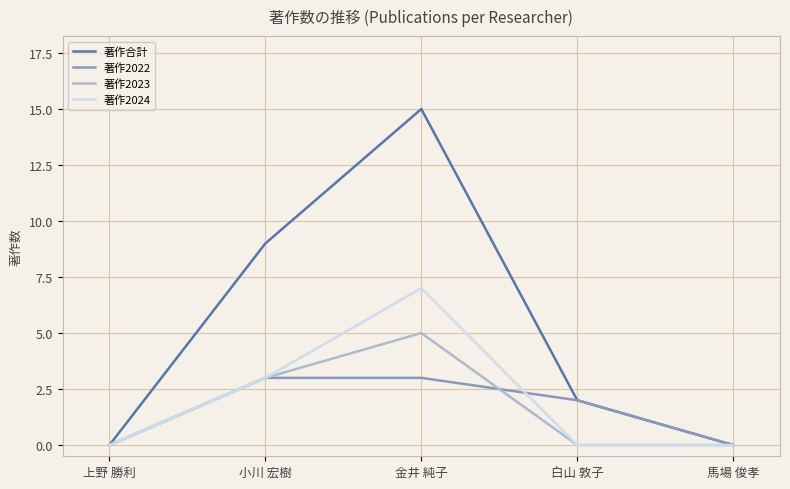

What is the difference between the highest and lowest values at 金井 純子?

12